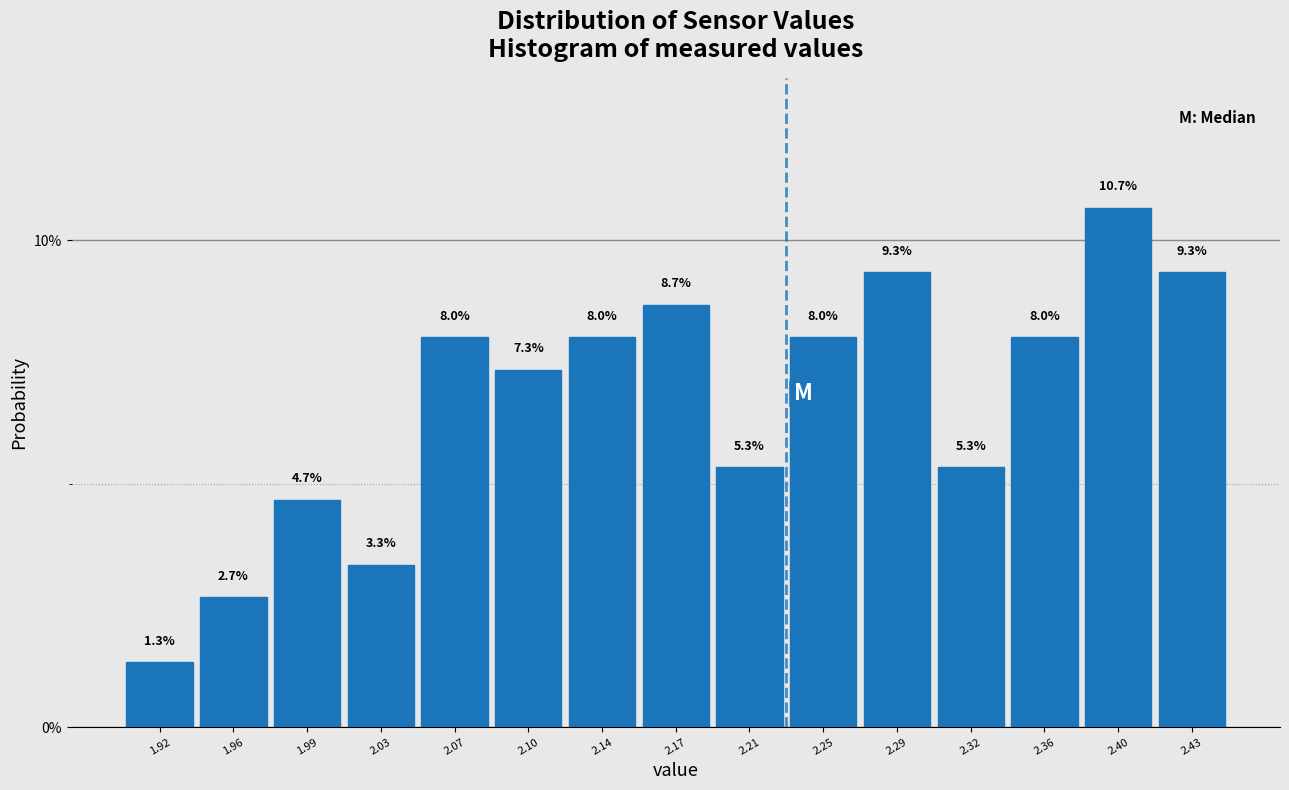

What is the height of the bar covering 2.415 to 2.450 on the x-axis? The bar edges are not printed on the chart, so give them approximately, as read against the axis.

9.3